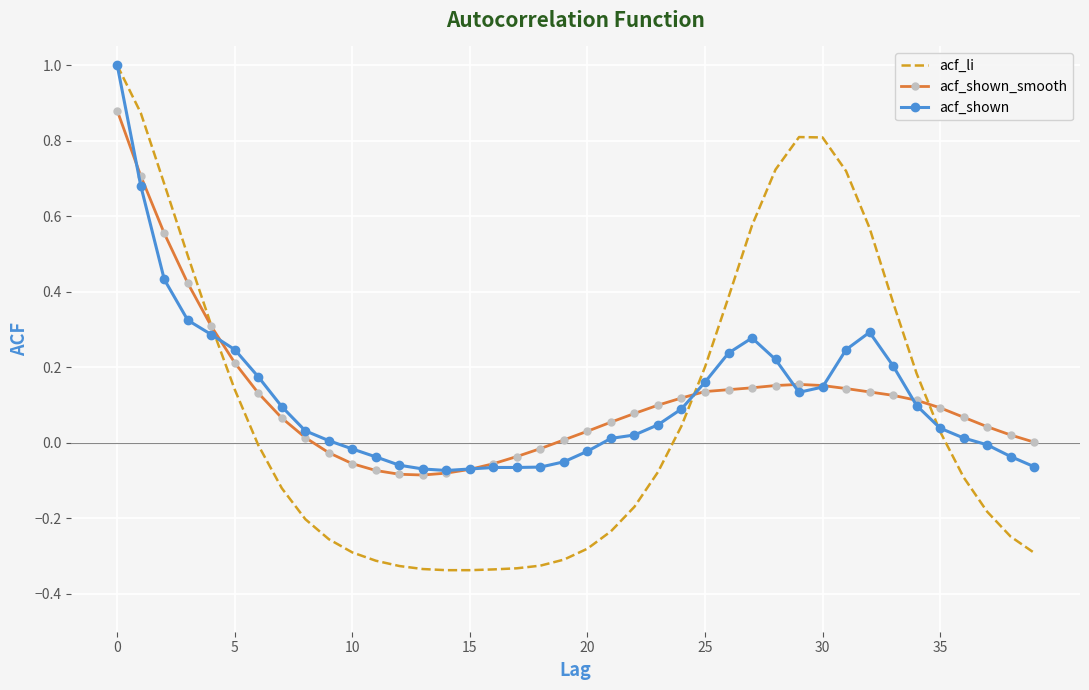

What are all the series names shown in the legend?

acf_li, acf_shown_smooth, acf_shown